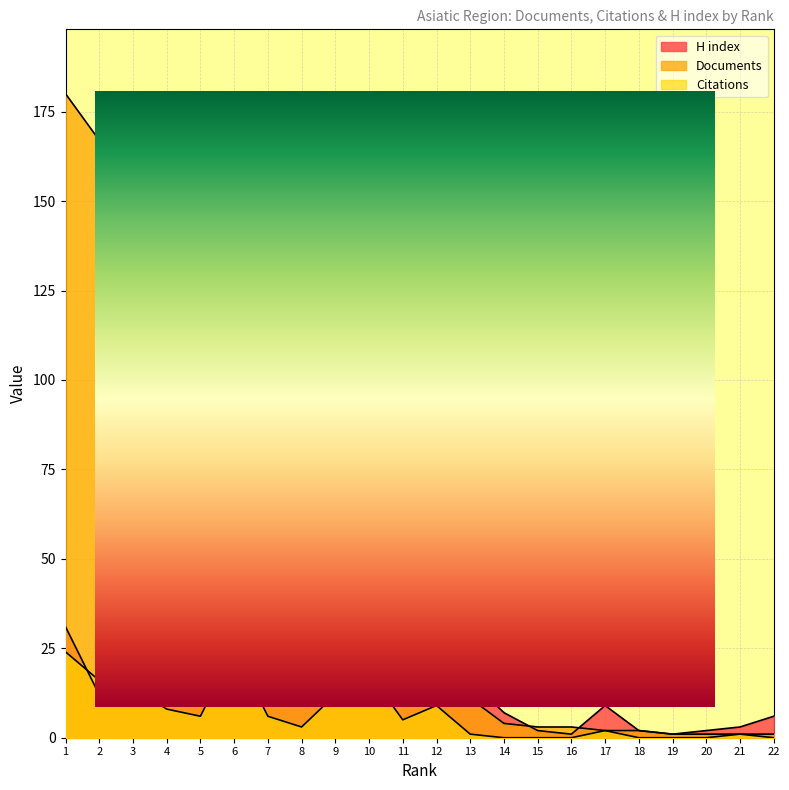

Is the value of Citations at 9 greater than the value of H index at 21?

Yes